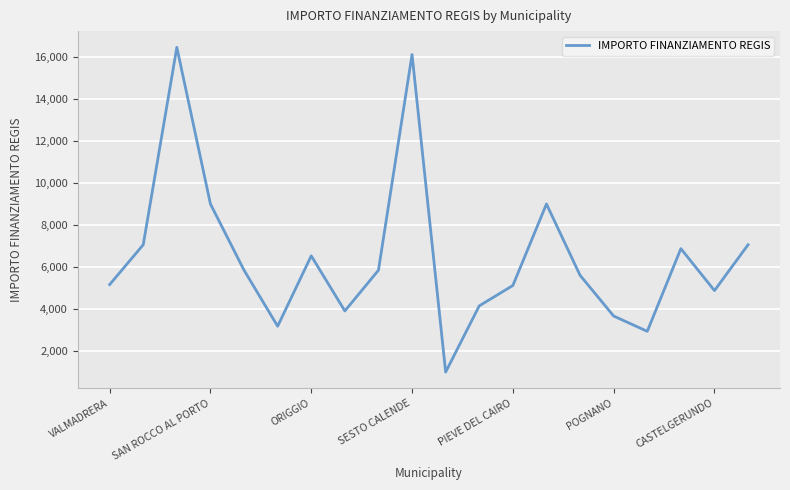

True or false: the data has more than 2 interior local peaks.

True